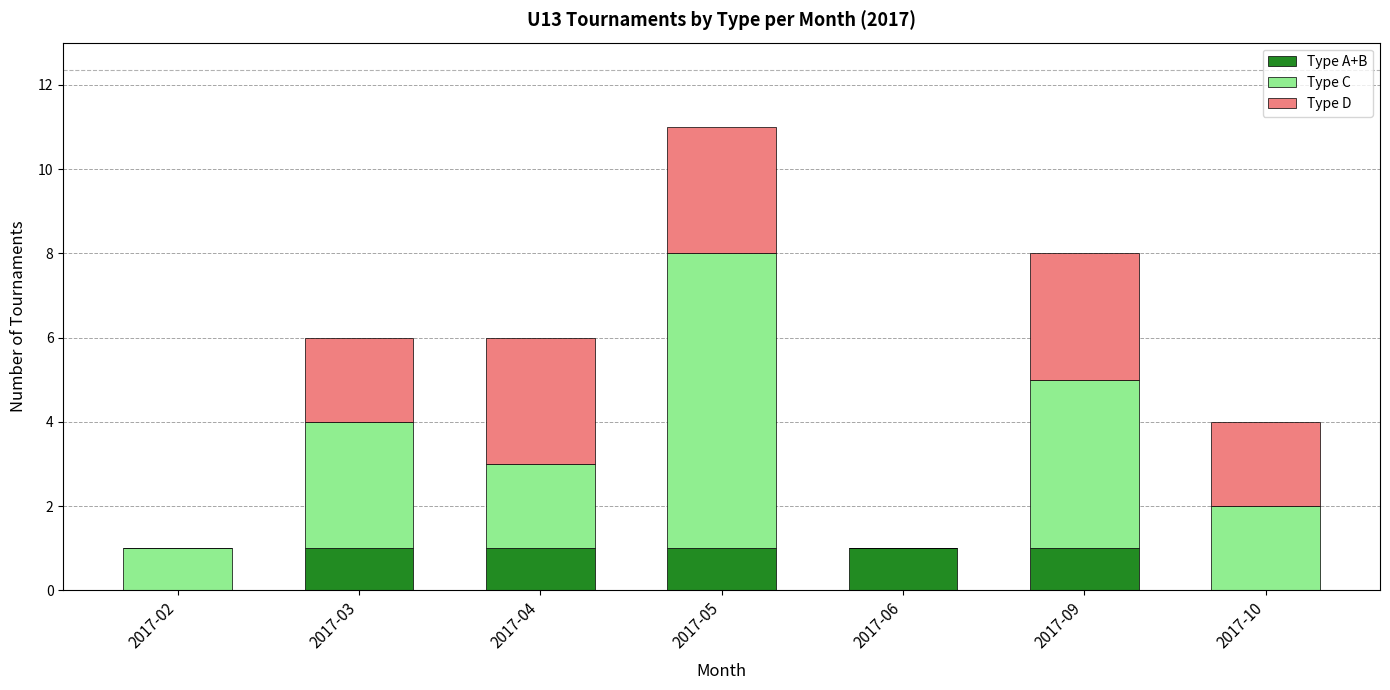

True or false: Type A+B has a value of 1 at 2017-03.

True